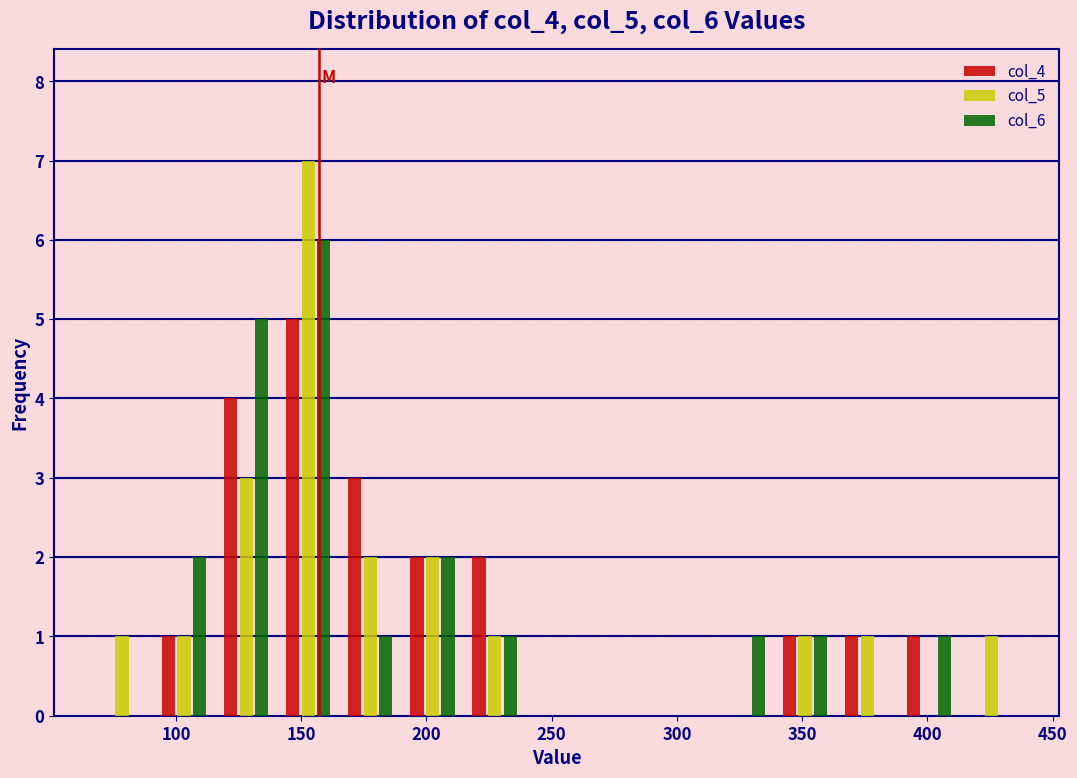

Reading left to right, transcribe this chart: for each range on the x-axis, give the height of each series' bar. Neither the bar edges nor the heights are printed on the chart, so give them approximately, as read against the axes.

65 to 90: col_4=0	col_5=1	col_6=0
90 to 115: col_4=1	col_5=1	col_6=2
115 to 140: col_4=4	col_5=3	col_6=5
140 to 165: col_4=5	col_5=7	col_6=6
165 to 190: col_4=3	col_5=2	col_6=1
190 to 215: col_4=2	col_5=2	col_6=2
215 to 240: col_4=2	col_5=1	col_6=1
240 to 265: col_4=0	col_5=0	col_6=0
265 to 290: col_4=0	col_5=0	col_6=0
290 to 315: col_4=0	col_5=0	col_6=0
315 to 340: col_4=0	col_5=0	col_6=1
340 to 365: col_4=1	col_5=1	col_6=1
365 to 390: col_4=1	col_5=1	col_6=0
390 to 415: col_4=1	col_5=0	col_6=1
415 to 440: col_4=0	col_5=1	col_6=0